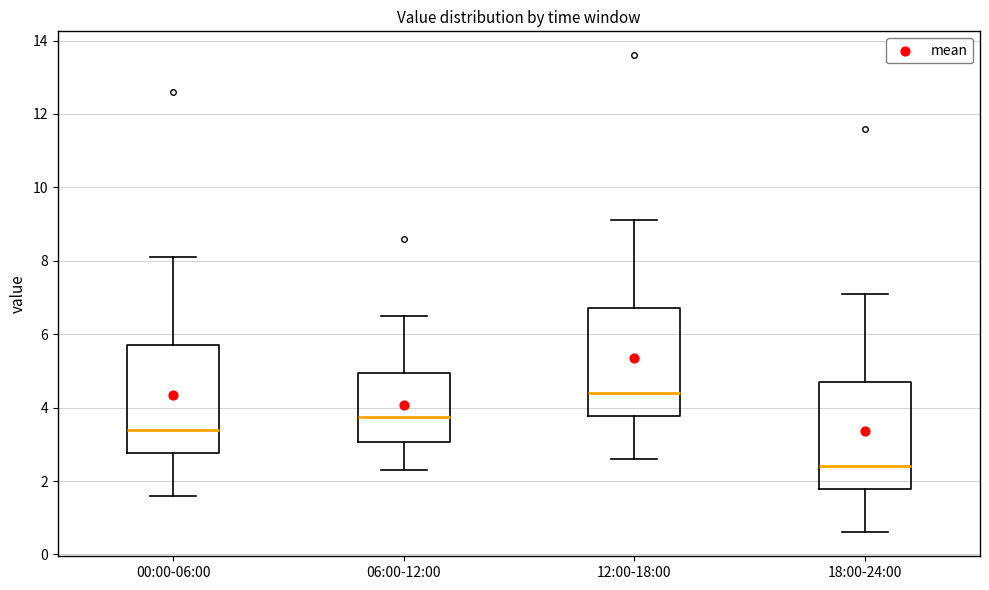

Reading left to right, transcribe this box plot: for each box, give where its median line is, the range the box spans, and where its two whiskers end, as read against the y-axis. The values are not printed on the chart, so give them approximately, as read against the axis.

00:00-06:00: median 3.4, box 2.8 to 5.8, whiskers 1.6 to 8.2
06:00-12:00: median 3.8, box 3.0 to 5.0, whiskers 2.4 to 6.6
12:00-18:00: median 4.4, box 3.8 to 6.8, whiskers 2.6 to 9.2
18:00-24:00: median 2.4, box 1.8 to 4.8, whiskers 0.6 to 7.2